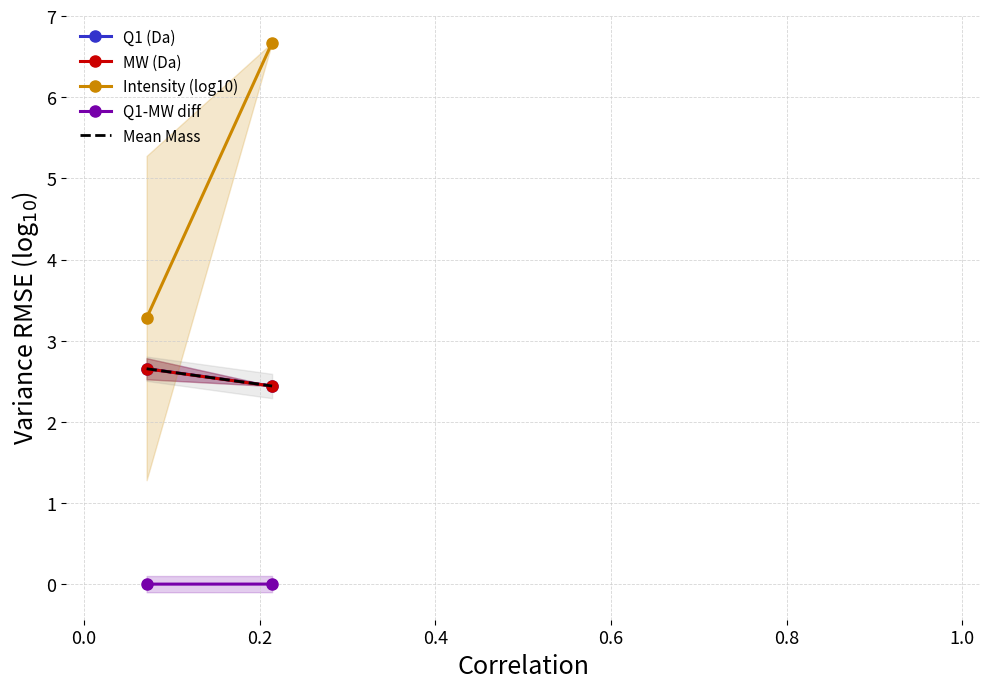

Count the number of data series in this chart.

5